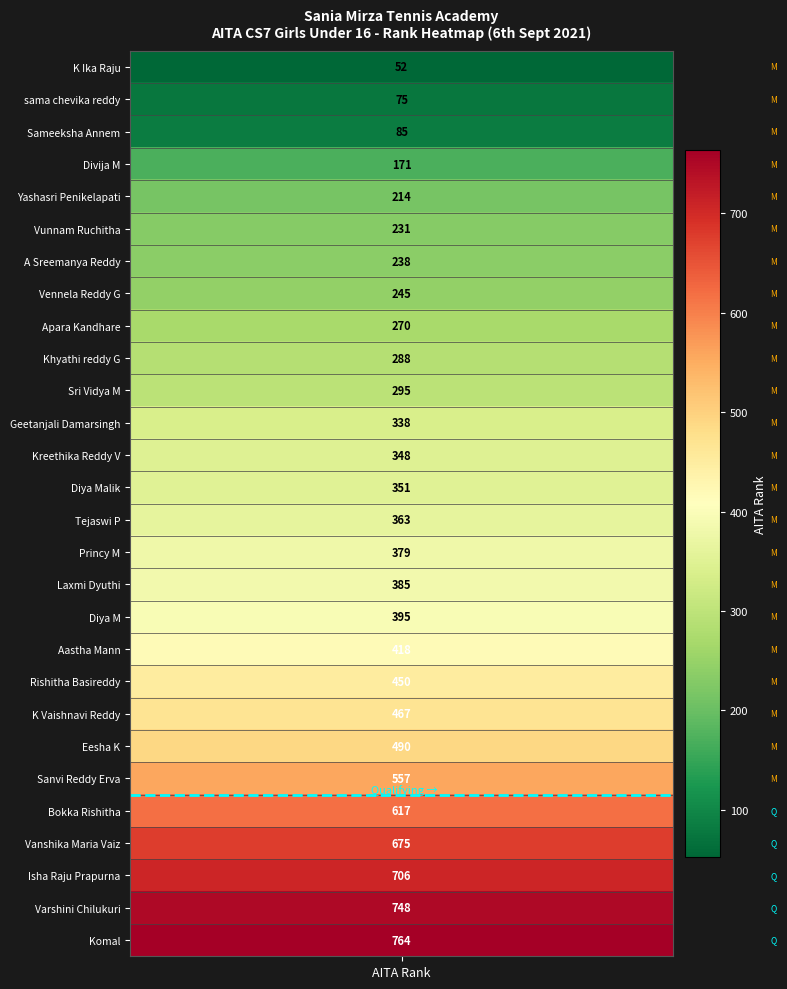

List the labels in order of value, largest first.

Komal, Varshini Chilukuri, Isha Raju Prapurna, Vanshika Maria Vaiz, Bokka Rishitha, Sanvi Reddy Erva, Eesha K, K Vaishnavi Reddy, Rishitha Basireddy, Aastha Mann, Diya M, Laxmi Dyuthi, Princy M, Tejaswi P, Diya Malik, Kreethika Reddy V, Geetanjali Damarsingh, Sri Vidya M, Khyathi reddy G, Apara Kandhare, Vennela Reddy G, A Sreemanya Reddy, Vunnam Ruchitha, Yashasri Penikelapati, Divija M, Sameeksha Annem, sama chevika reddy, K Ika Raju